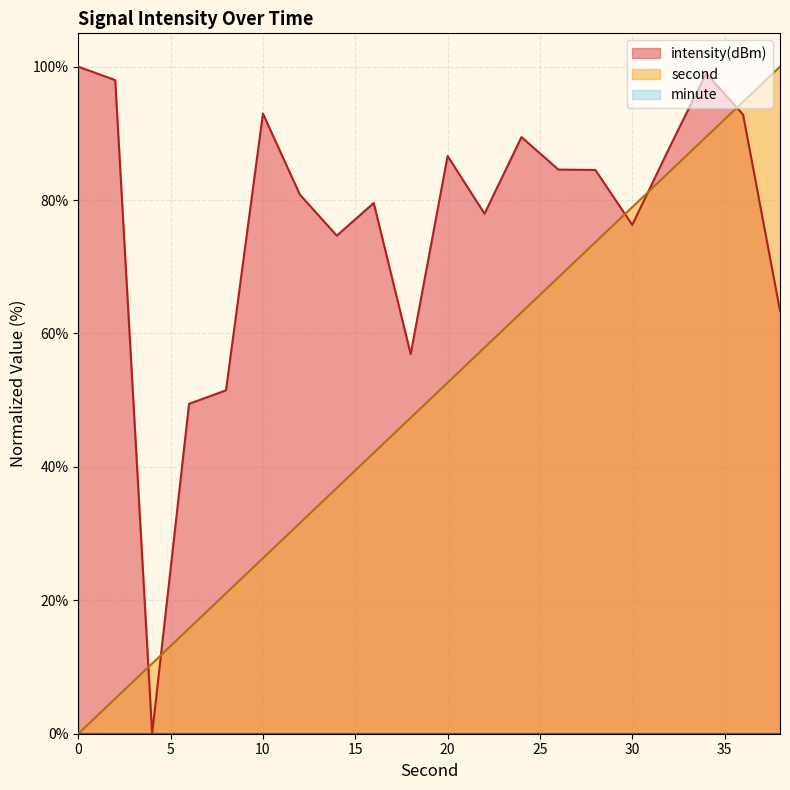

What is the spread (max minus min) of values at 15?

49.5